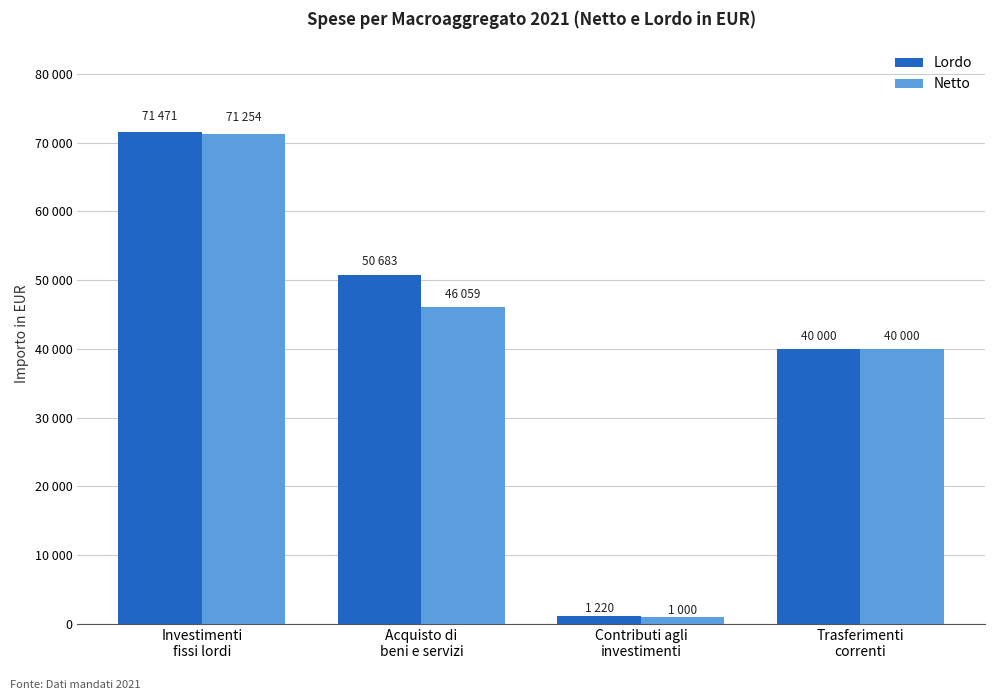

Is the value of Lordo at Trasferimenti
correnti greater than the value of Netto at Investimenti
fissi lordi?

No